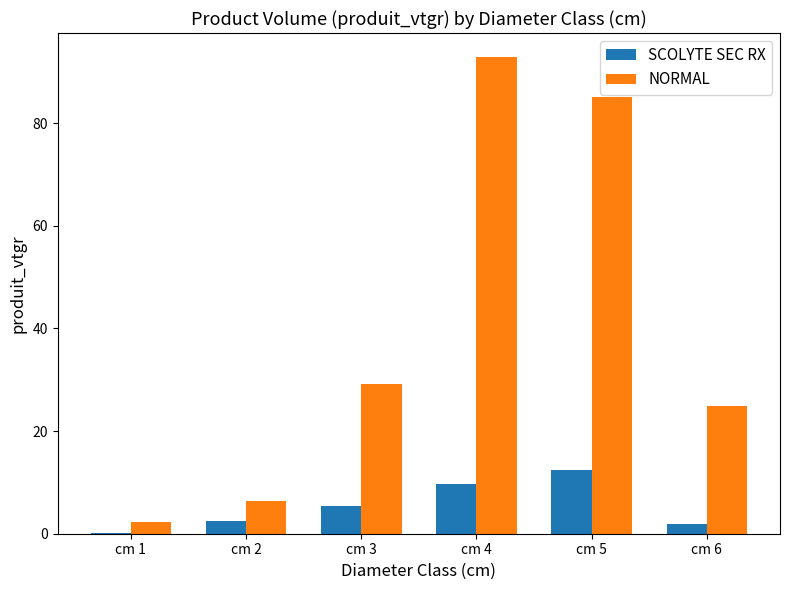

What is the maximum value shown in the chart?

92.9